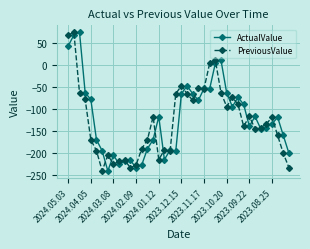

What is the difference between the maximum and second lowest values in the ActualValue series?

307.1